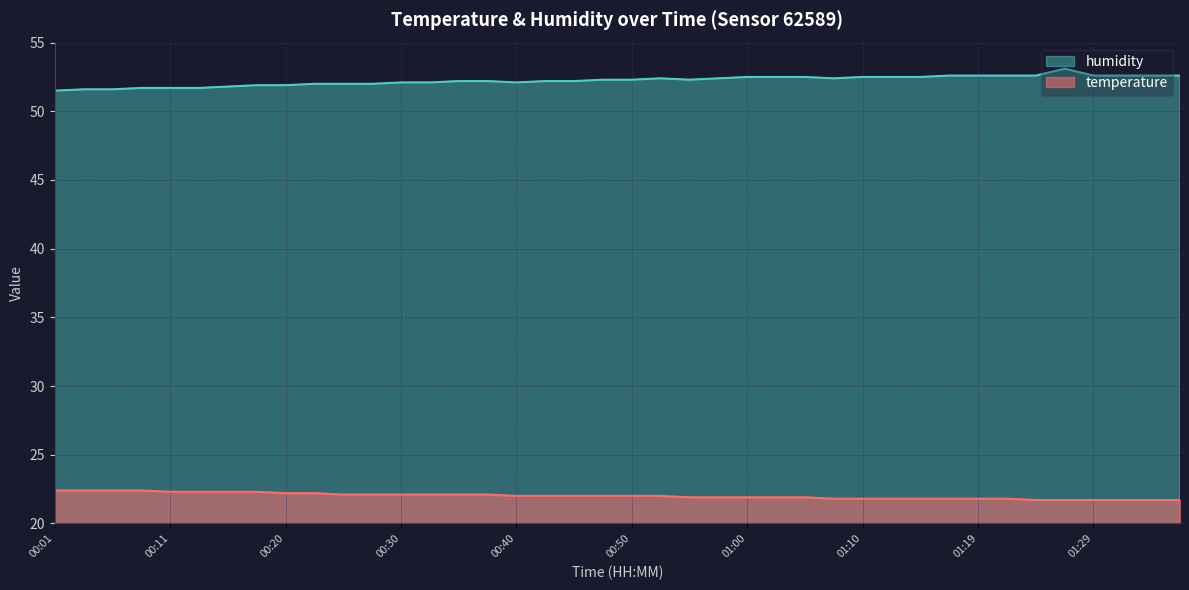

Rank the series at 01:00 from highest to lowest value.

humidity, temperature